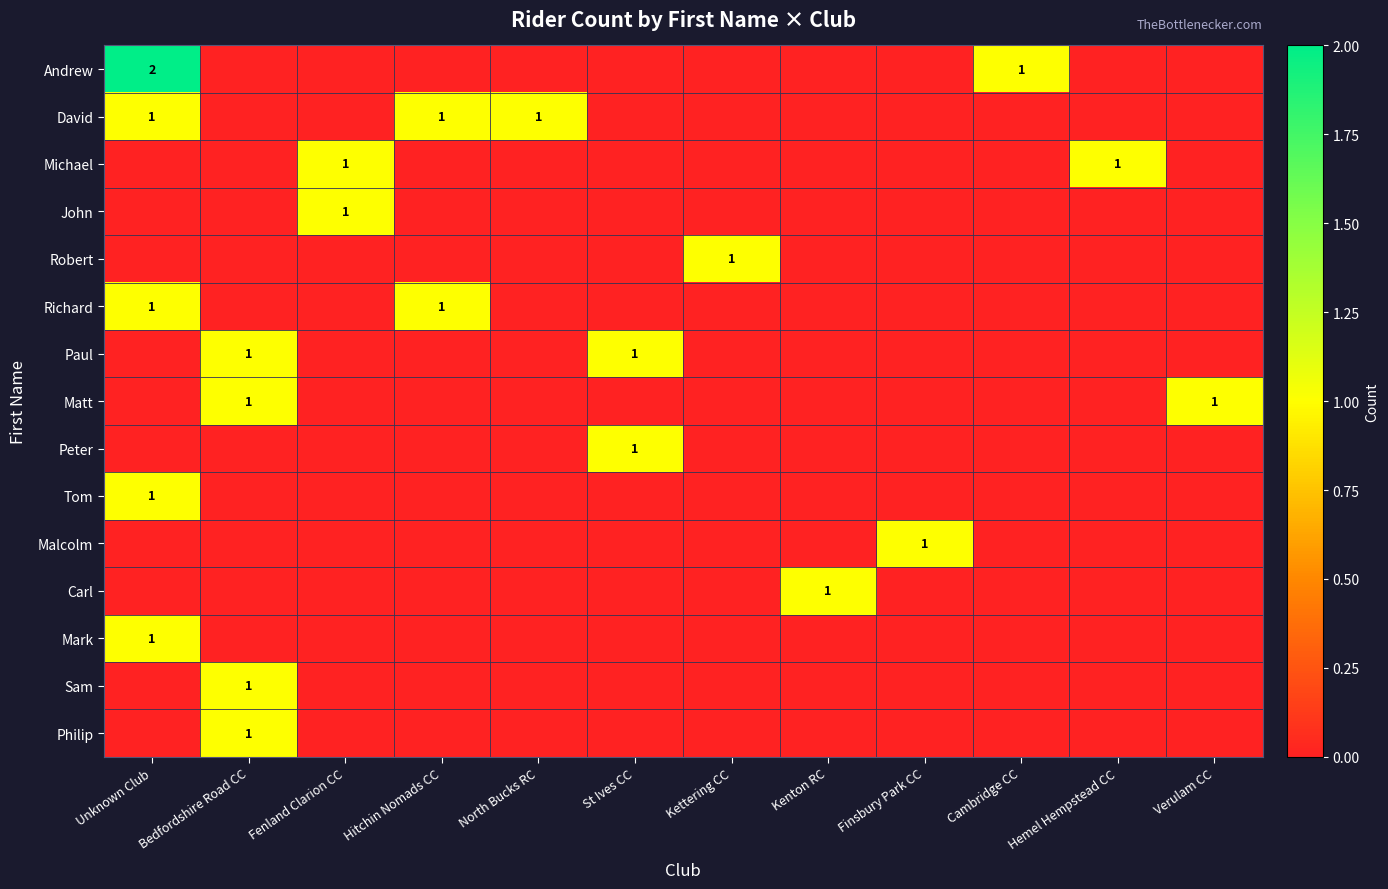

The Peter series shows 2 at St Ives CC. True or false?

False